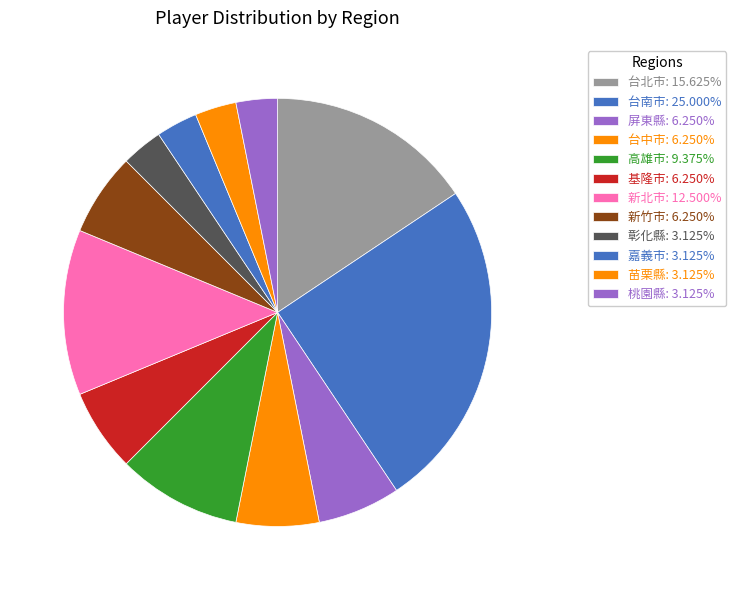

Is the sum of 台中市 and 高雄市 greater than half?

No